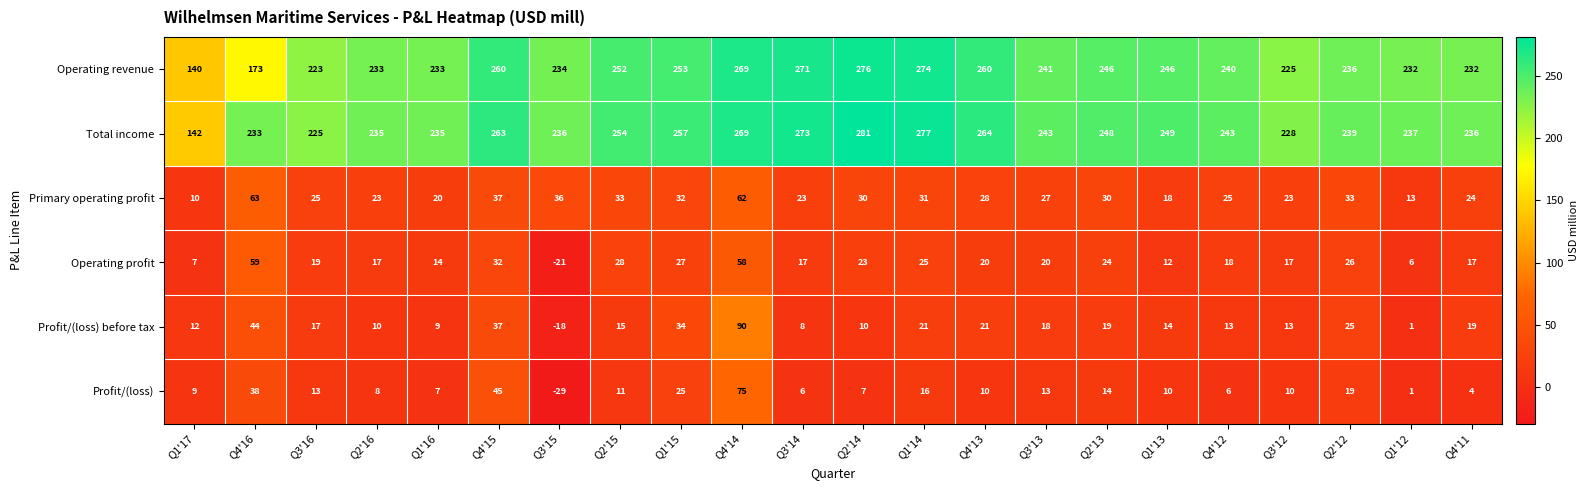

The value of Profit/(loss) at Q4'15 is 30. True or false?

False